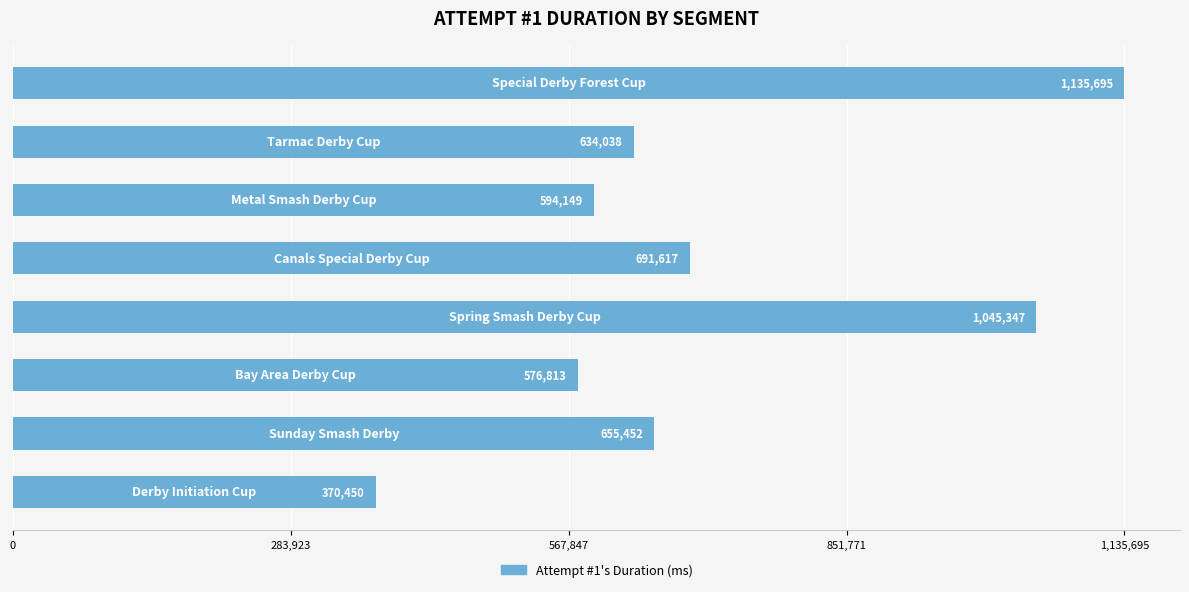

What is the maximum value shown in the chart?

1135695